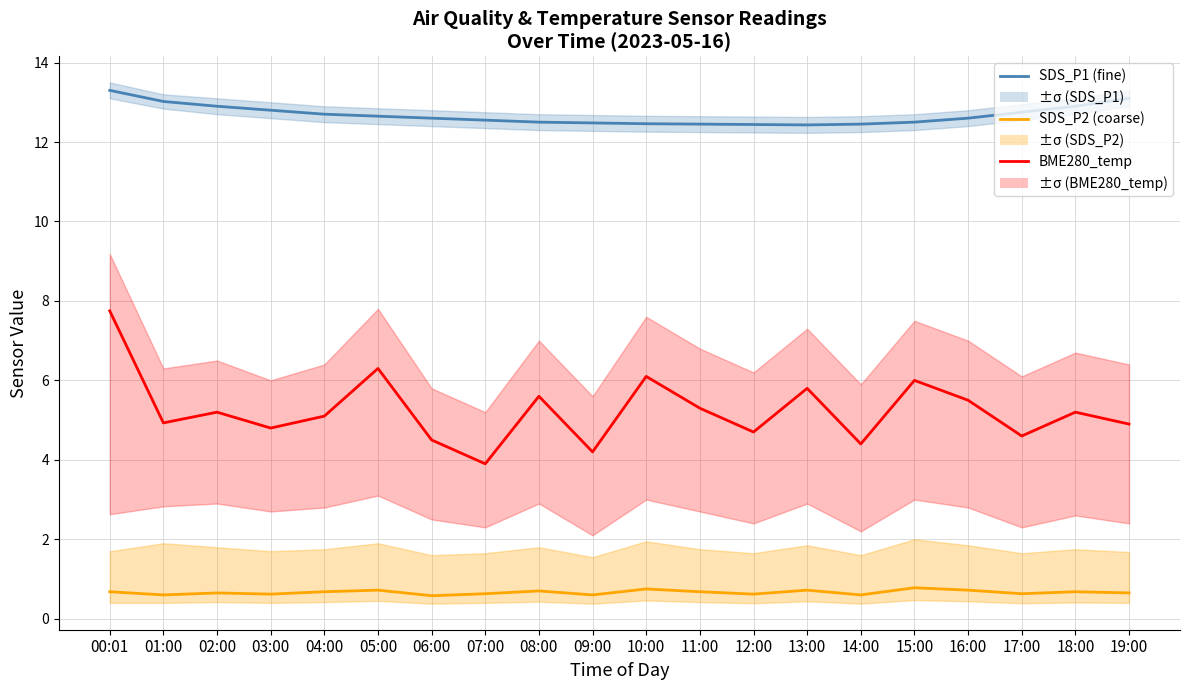

What is the average value of the BME280_temp series?

12.7